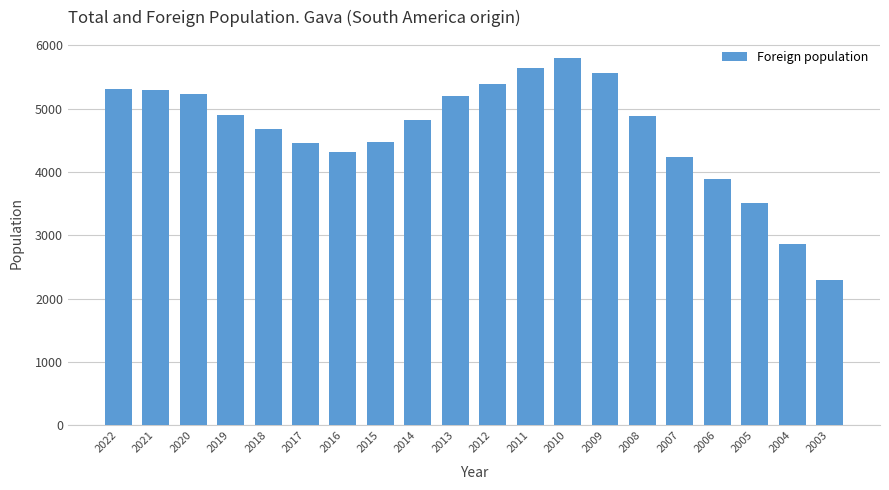

The chart shows a value of 4875 at 2008. True or false?

True